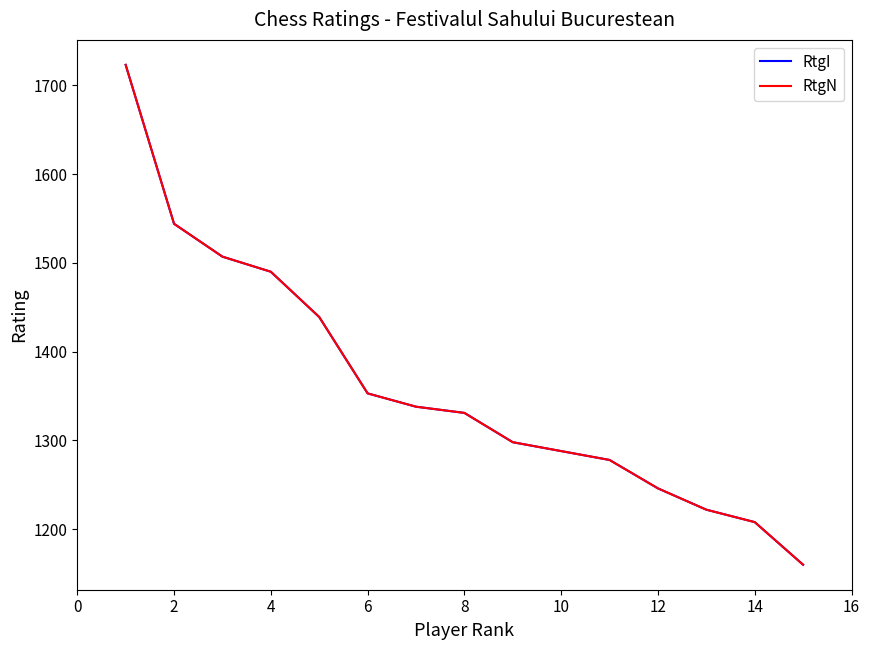

True or false: RtgN and RtgI cross at least once.

False